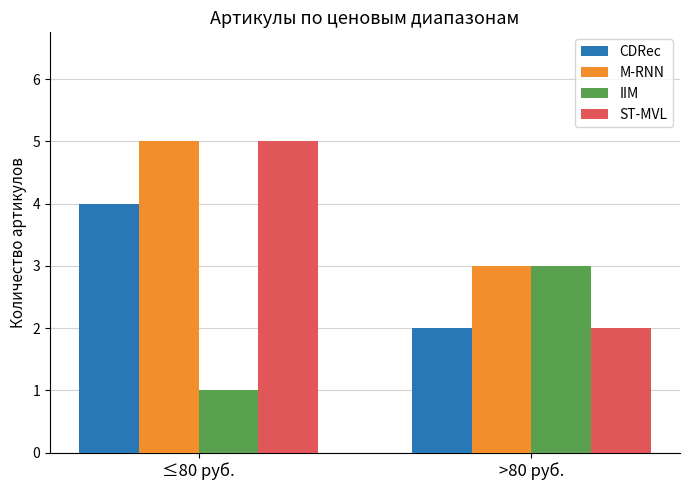

What is the spread (max minus min) of values at ≤80 руб.?

4